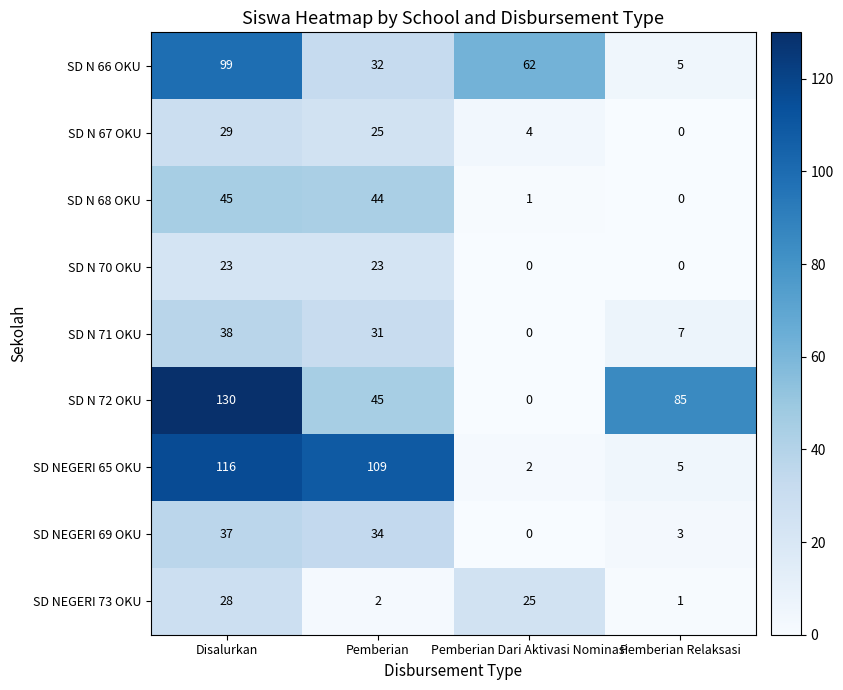

Which series changed the most between Pemberian and Pemberian Relaksasi?

SD NEGERI 65 OKU